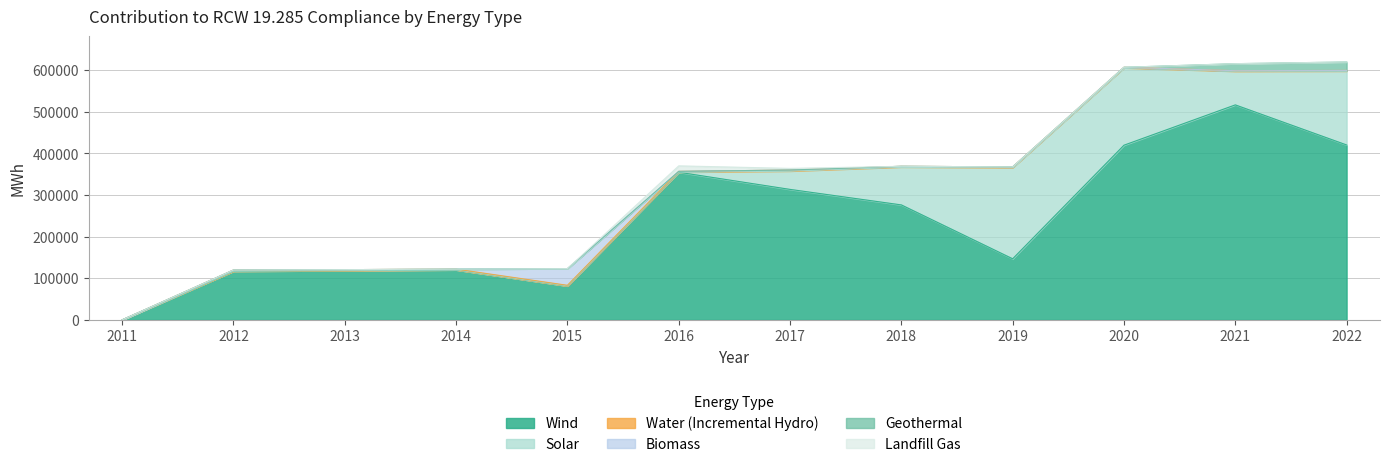

At how many categories does at least one series exceed 484359?

1